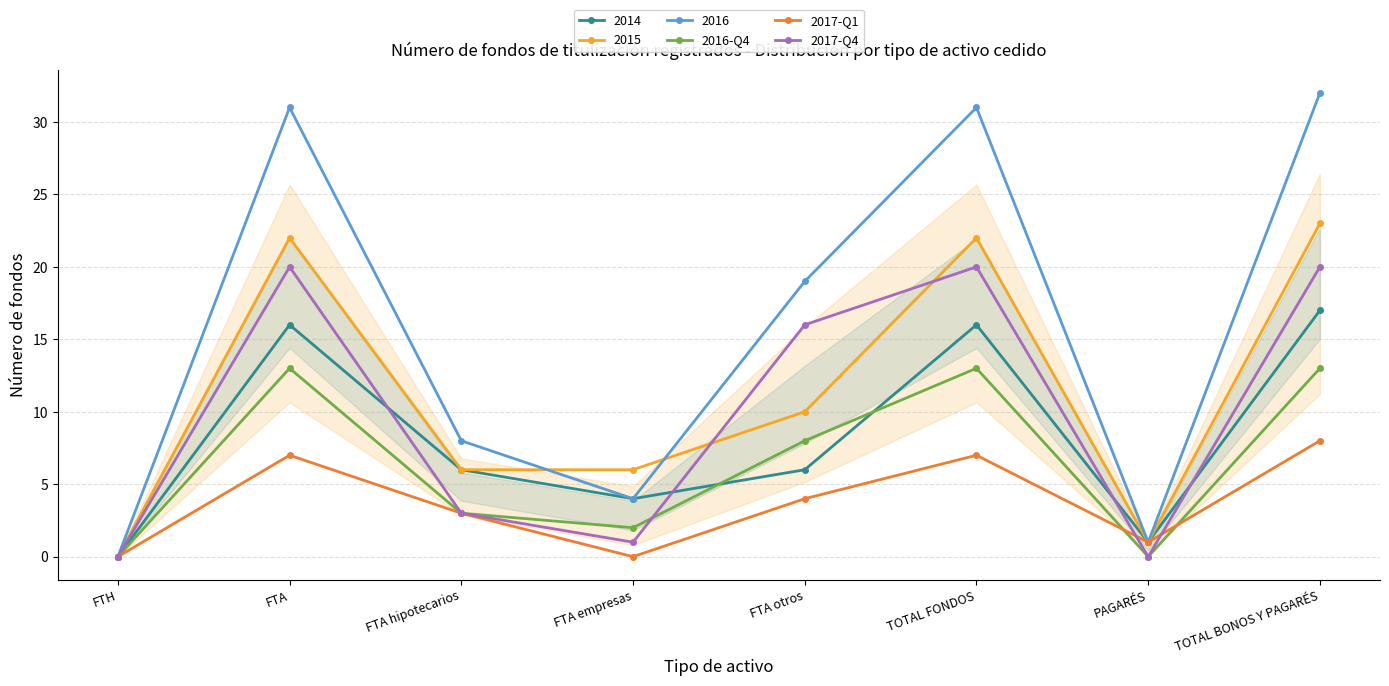

What is the spread (max minus min) of values at PAGARÉS?

1